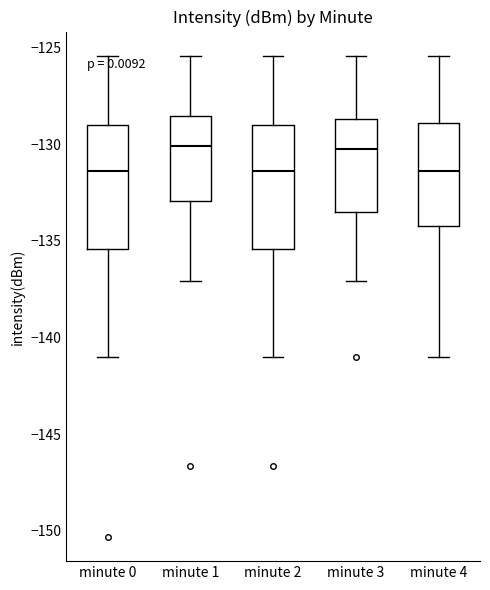

Reading left to right, transcribe this box plot: for each box, give where its median line is, the range the box spans, and where its two whiskers end, as read against the y-axis. The values are not printed on the chart, so give them approximately, as read against the axis.

minute 0: median -131.5, box -135.5 to -129.0, whiskers -141.0 to -125.5
minute 1: median -130.0, box -133.0 to -128.5, whiskers -137.0 to -125.5
minute 2: median -131.5, box -135.5 to -129.0, whiskers -141.0 to -125.5
minute 3: median -130.5, box -133.5 to -128.5, whiskers -137.0 to -125.5
minute 4: median -131.5, box -134.0 to -129.0, whiskers -141.0 to -125.5